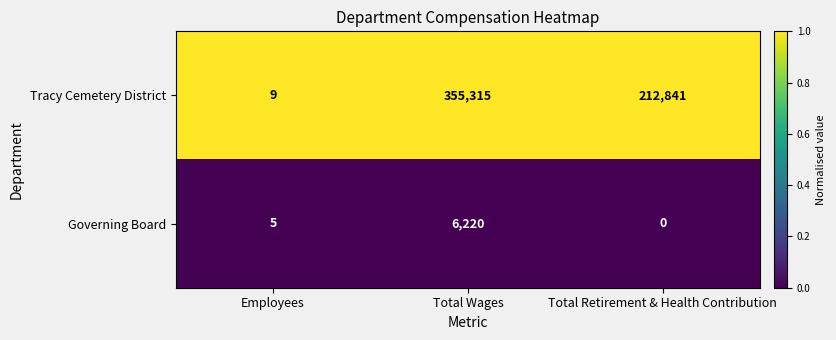

Reading right to left, transcribe all the data shown in this chart.

Tracy Cemetery District: 212841	355315	9
Governing Board: 0	6220	5